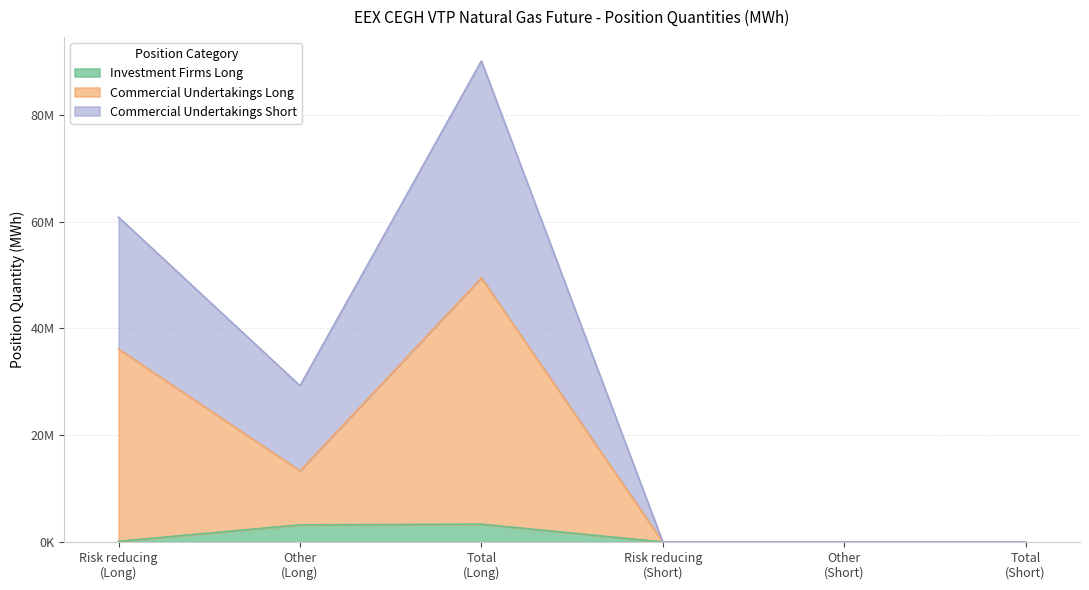

What are all the series names shown in the legend?

Investment Firms Long, Commercial Undertakings Long, Commercial Undertakings Short